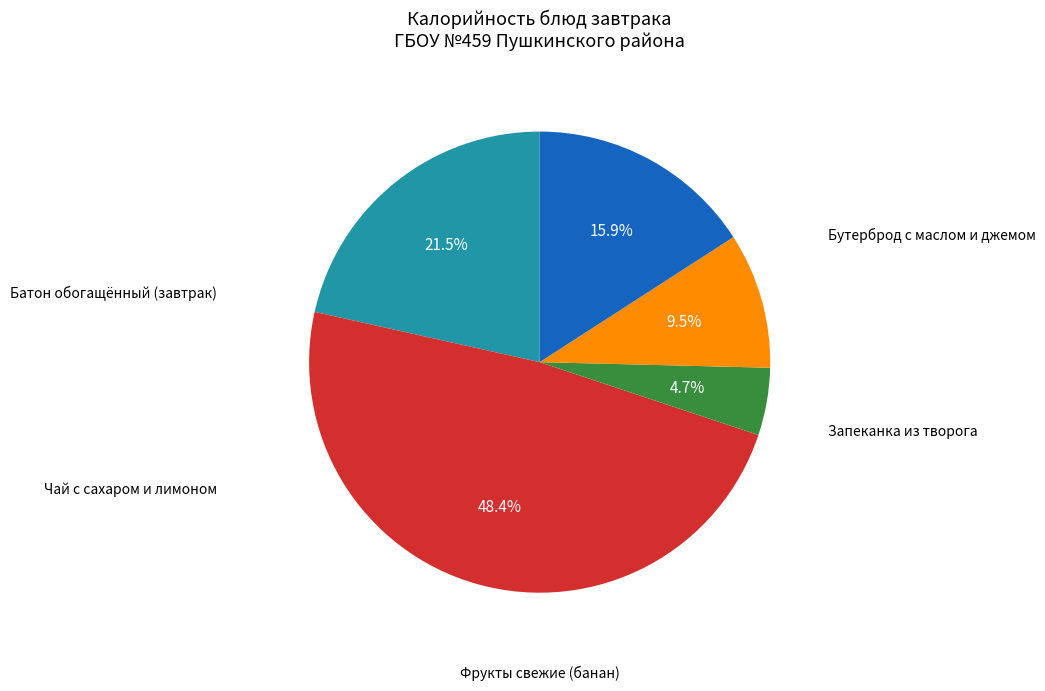

Is there any slice that represents more than half of the pie?

No